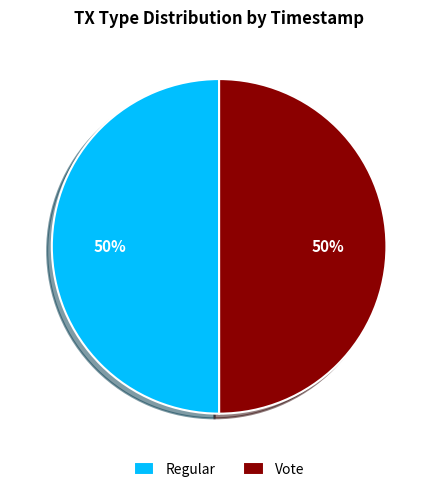

How many slices are in this pie chart?

2